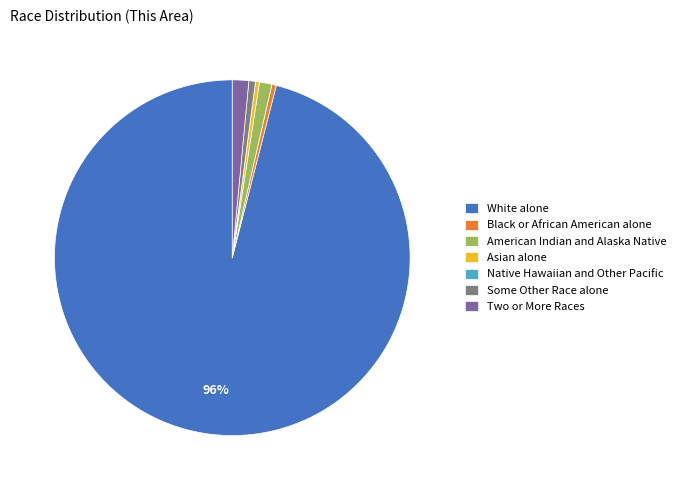

What is the ratio of the value at Two or More Races to the value at Asian alone?

4.1